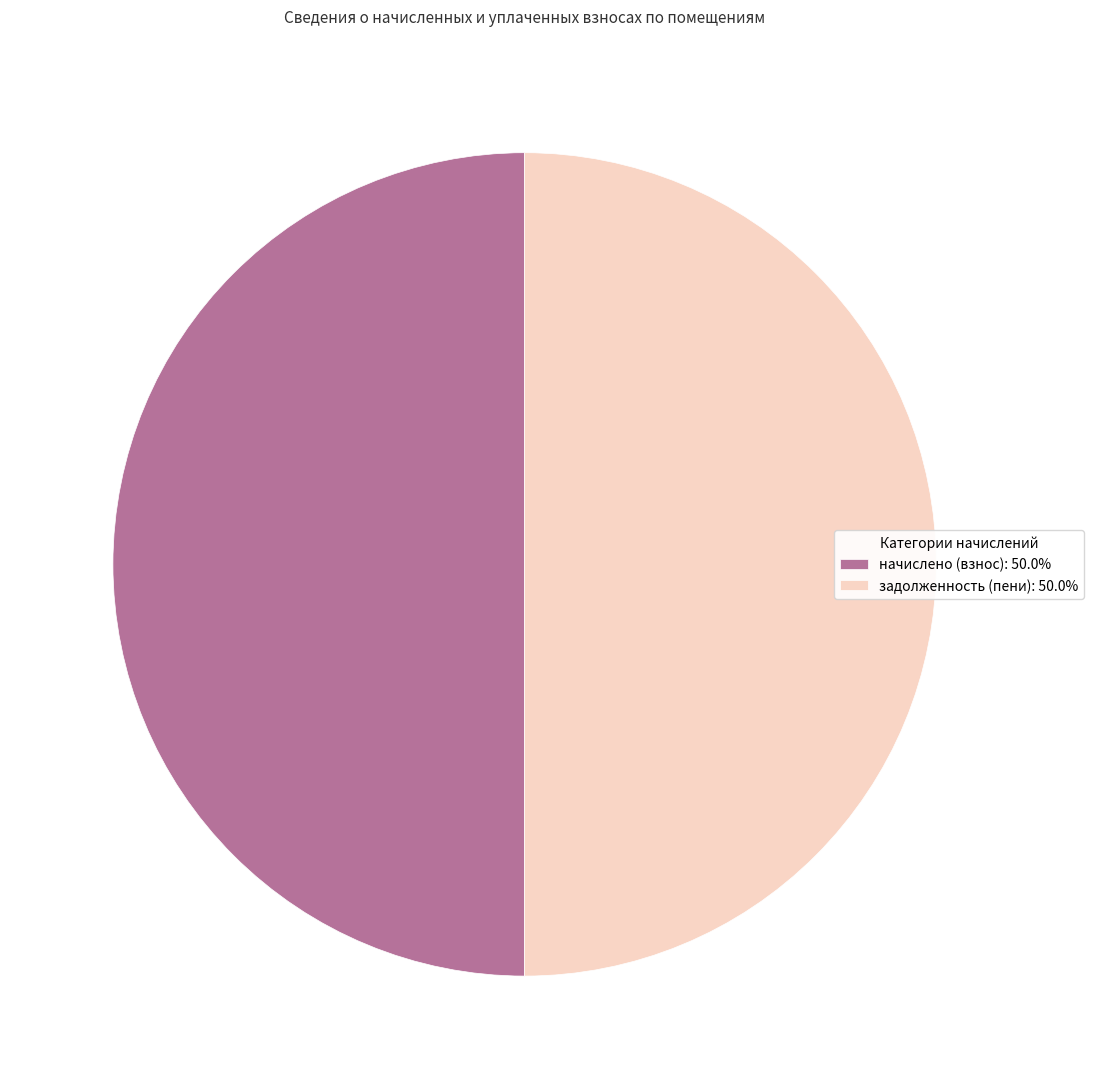

Do задолженность (пени): 50.0% and начислено (взнос): 50.0% together represent more than half of the pie?

Yes